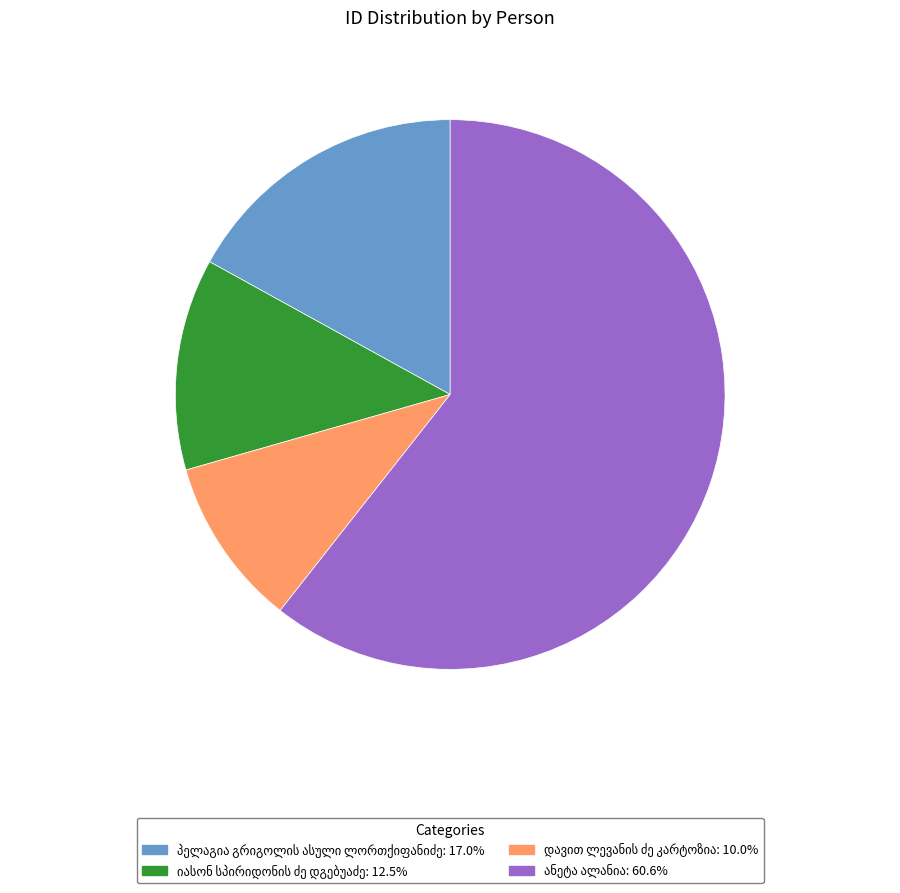

Is there a majority slice in this chart?

Yes